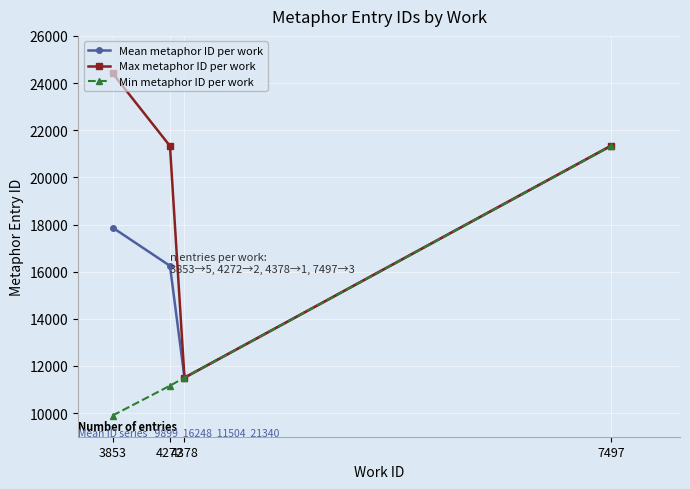

The value of Max metaphor ID per work at 3853 is 10326.3. True or false?

False